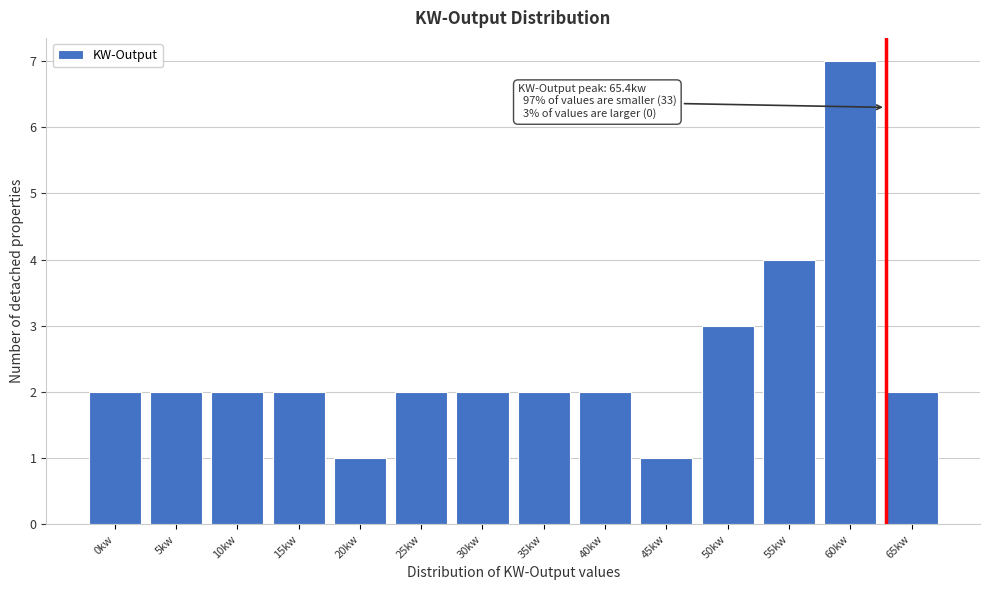

Reading left to right, what are all the values shown in this chart?

2	2	2	2	1	2	2	2	2	1	3	4	7	2